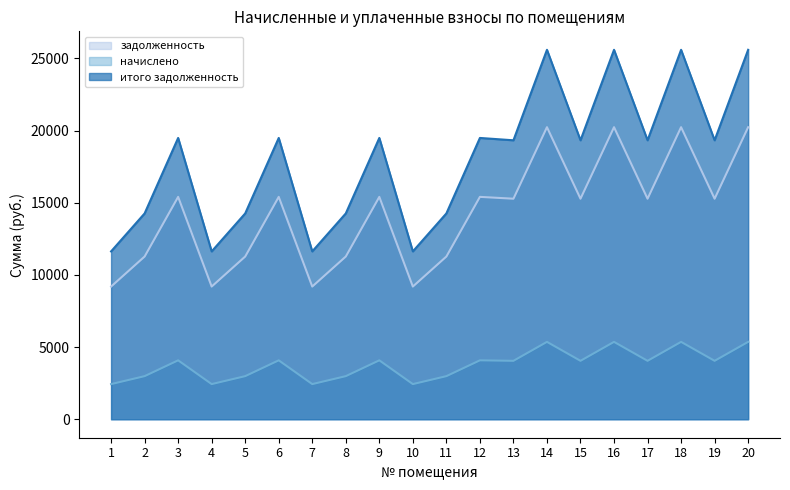

True or false: задолженность has more than 1 interior local peaks.

True